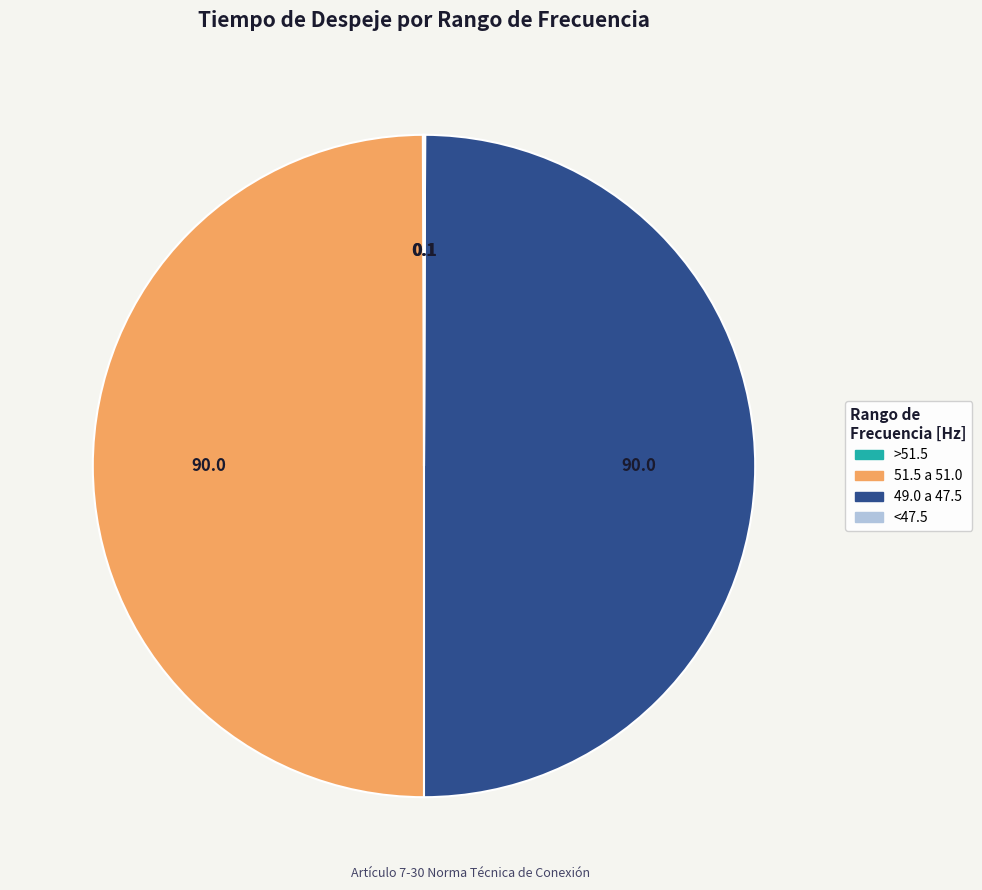

True or false: 51.5 a 51.0 accounts for 44% of the total.

False